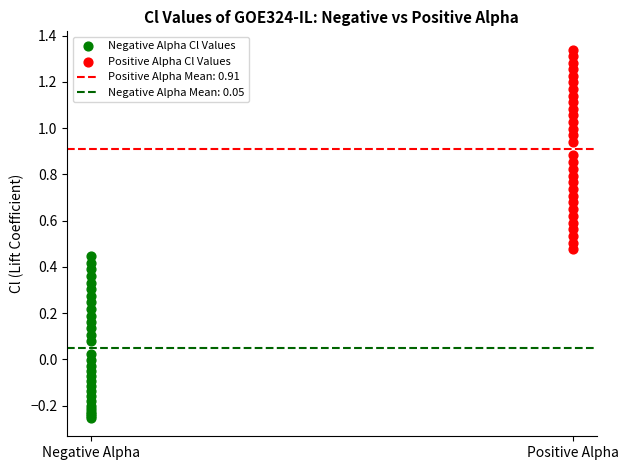

Which series reaches the maximum Y coordinate?

Positive Alpha Cl Values